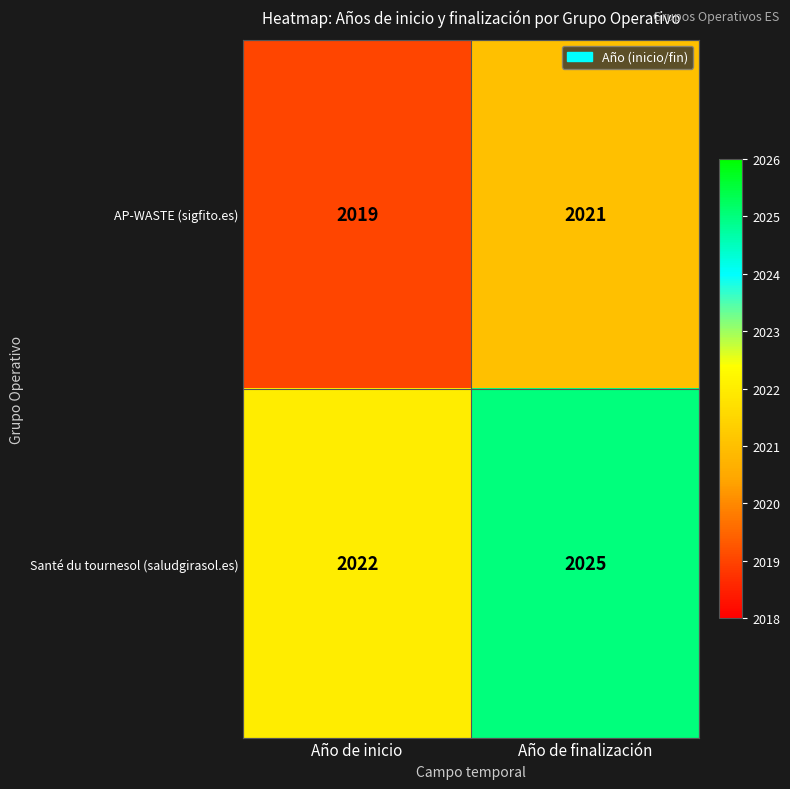

Reading left to right, what are all the values shown in this chart?

AP-WASTE (sigfito.es): 2019	2021
Santé du tournesol (saludgirasol.es): 2022	2025